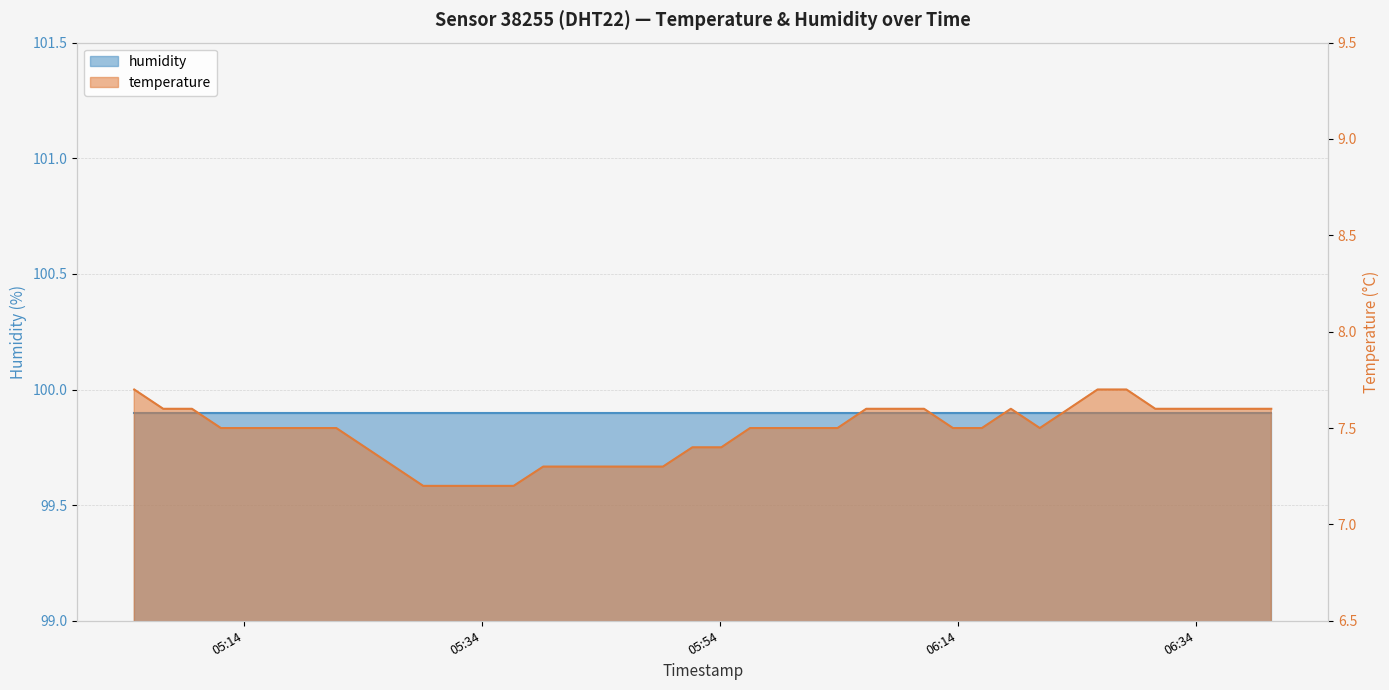

What is the value of the 25th point from the left?

7.5